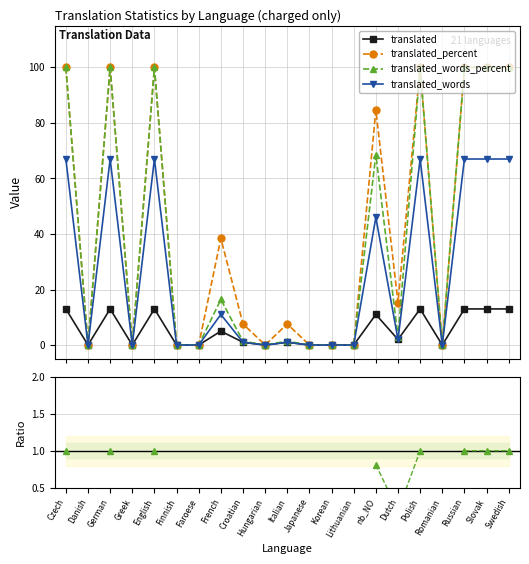

Where is the first local maximum for translated?

German